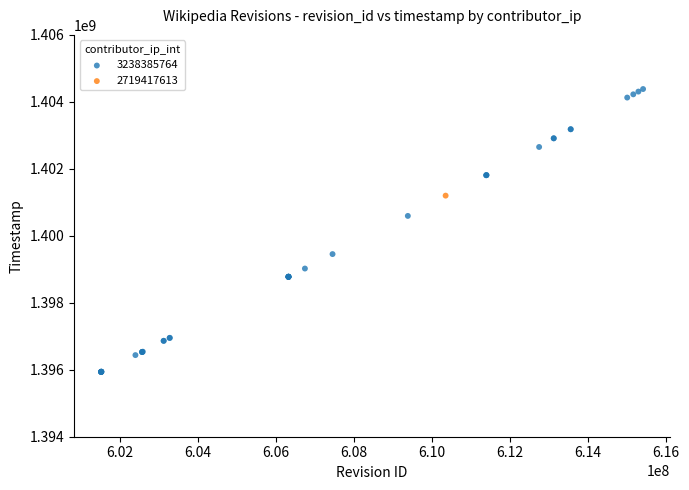

What are all the series names shown in the legend?

3238385764, 2719417613